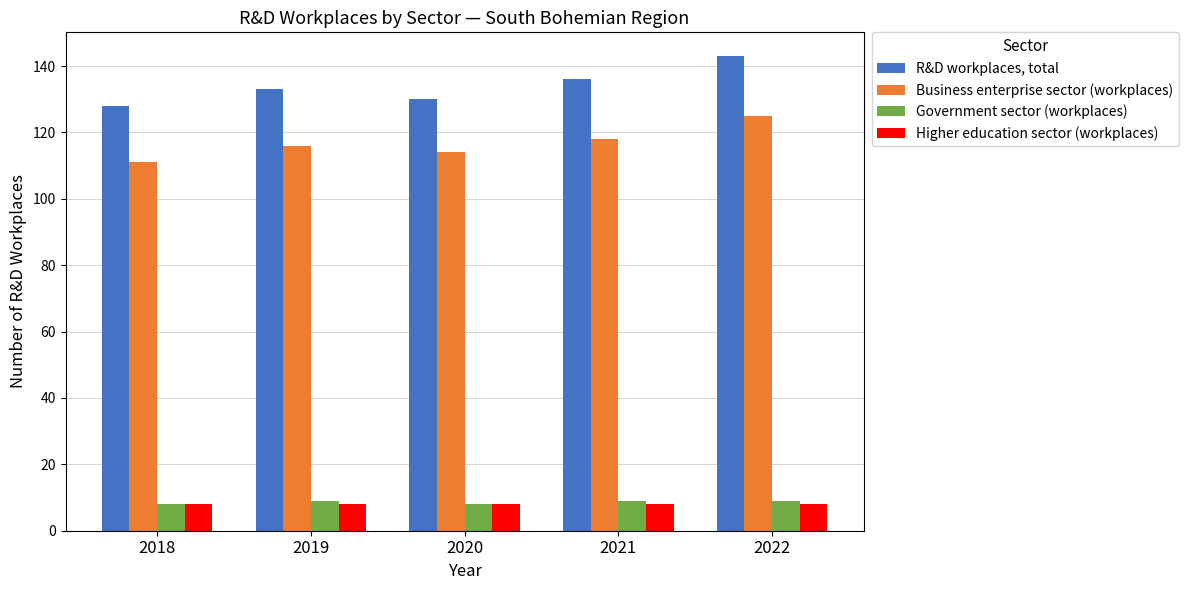

The value of Higher education sector (workplaces) at 2022 is 8. True or false?

True